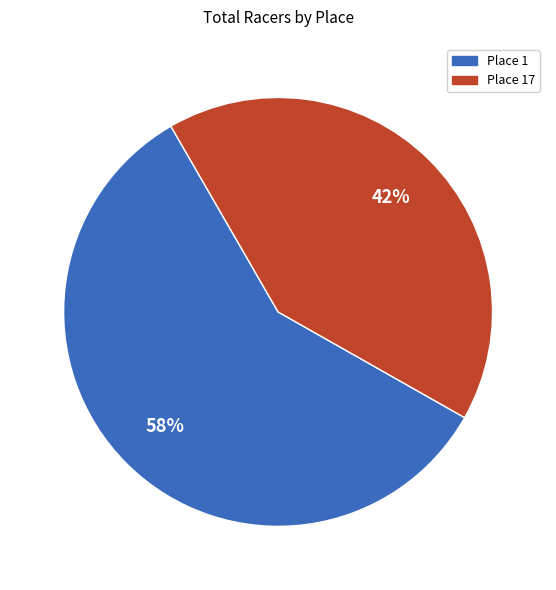

Is there a majority slice in this chart?

Yes